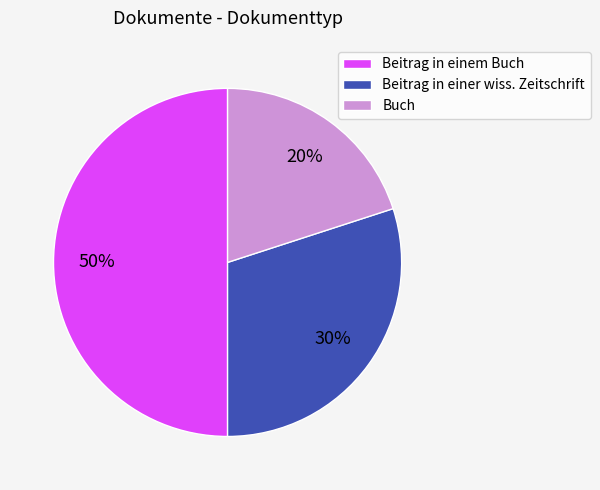

Count the number of slices in the pie.

3